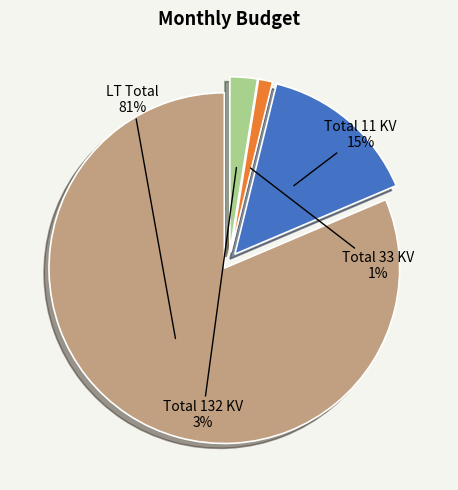

What is the largest slice in the pie chart?

LT Total